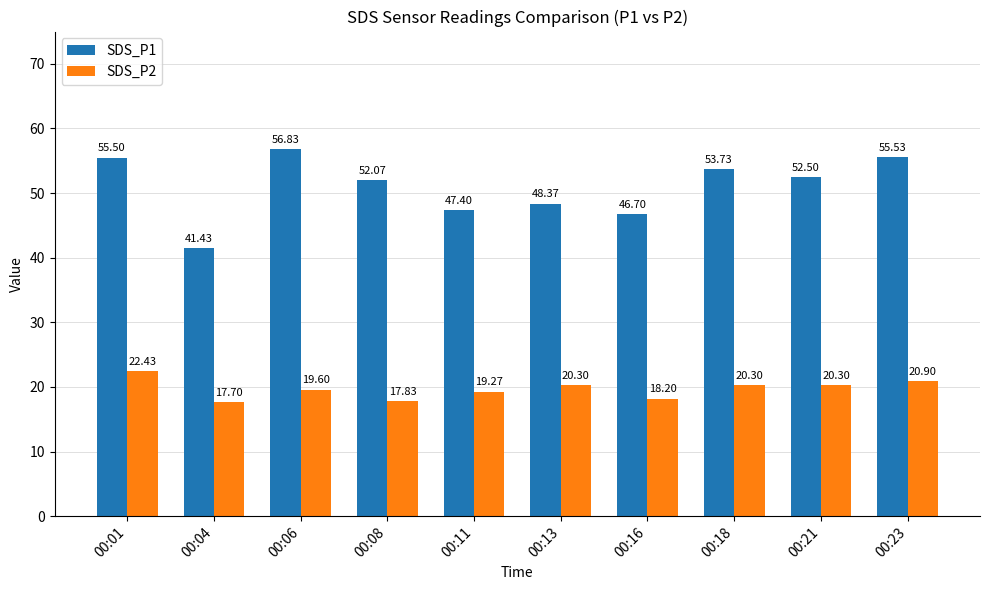

What is the minimum value for SDS_P1?

41.4